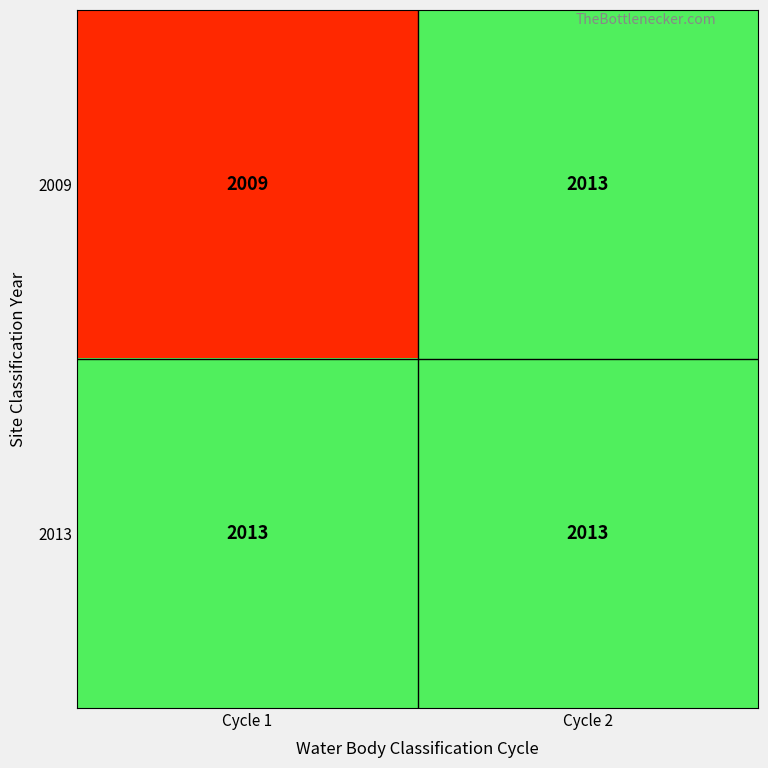

What is the greatest value displayed?

2013